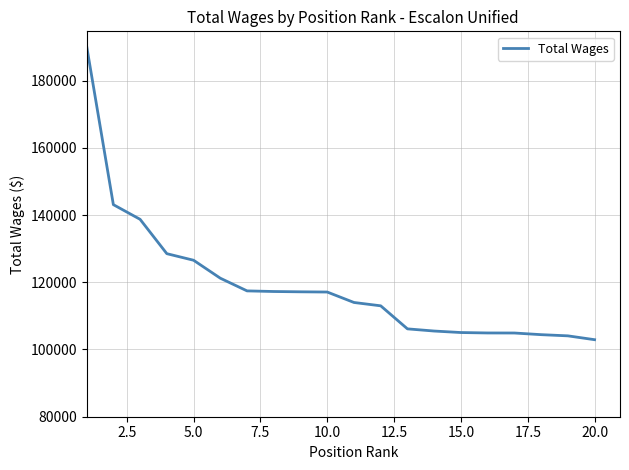

What is the maximum value shown in the chart?

190278